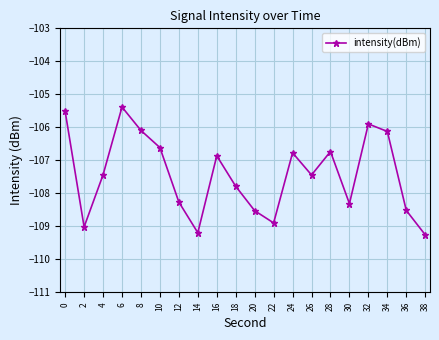

Count the number of data series in this chart.

1